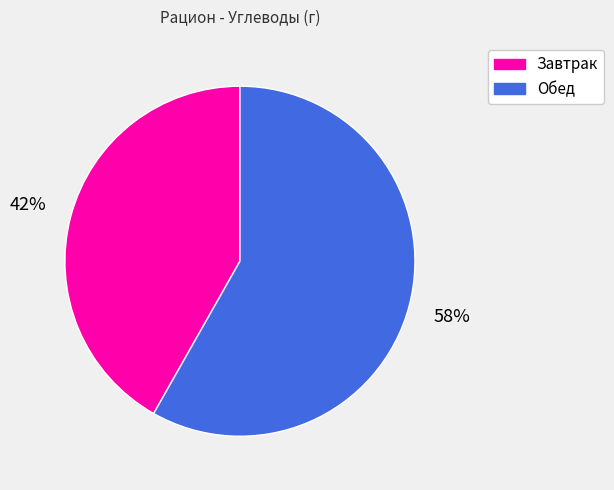

What is the smallest slice in the pie chart?

Завтрак